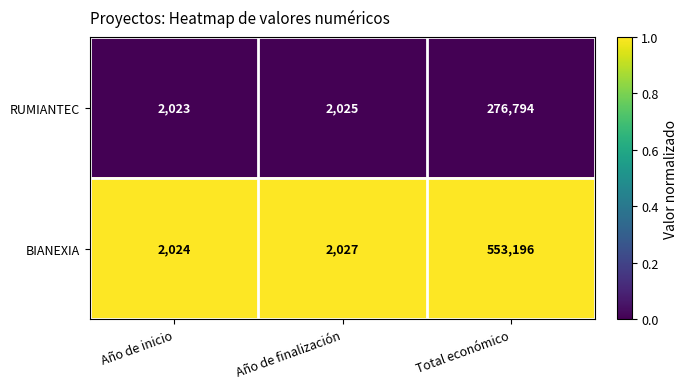

Rank the series by their average value, from lowest to highest.

RUMIANTEC, BIANEXIA